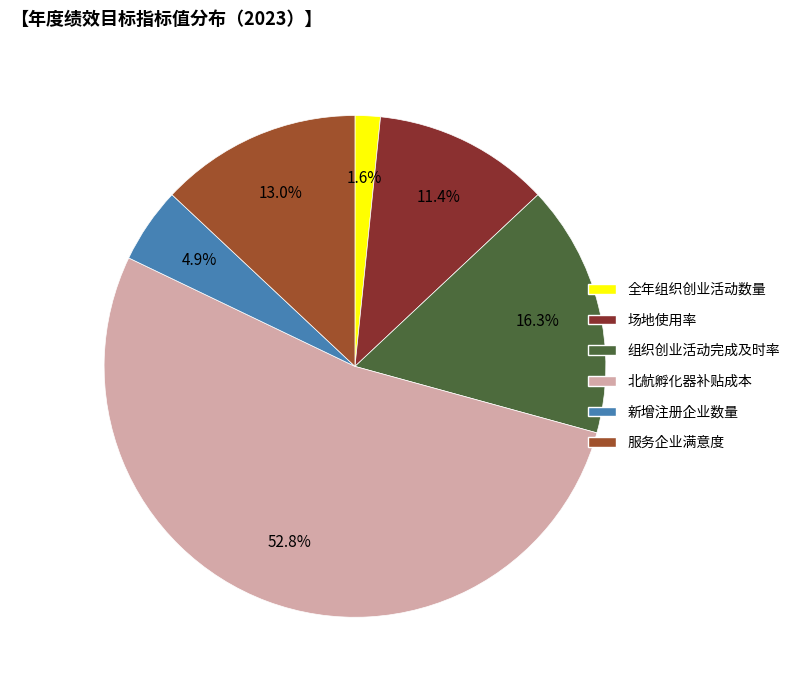

True or false: 北航孵化器补贴成本 accounts for 61% of the total.

False